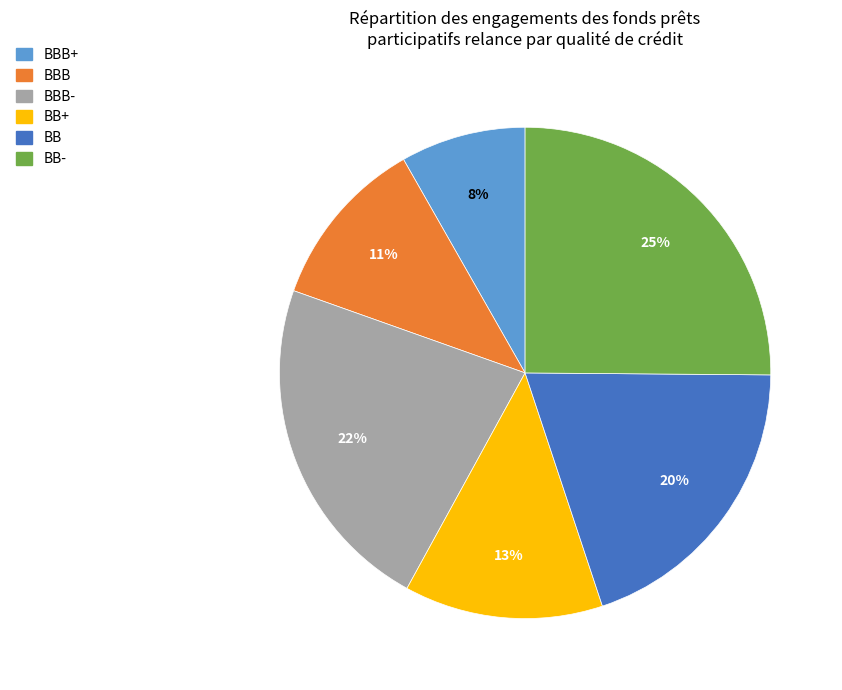

How many slices are in this pie chart?

6